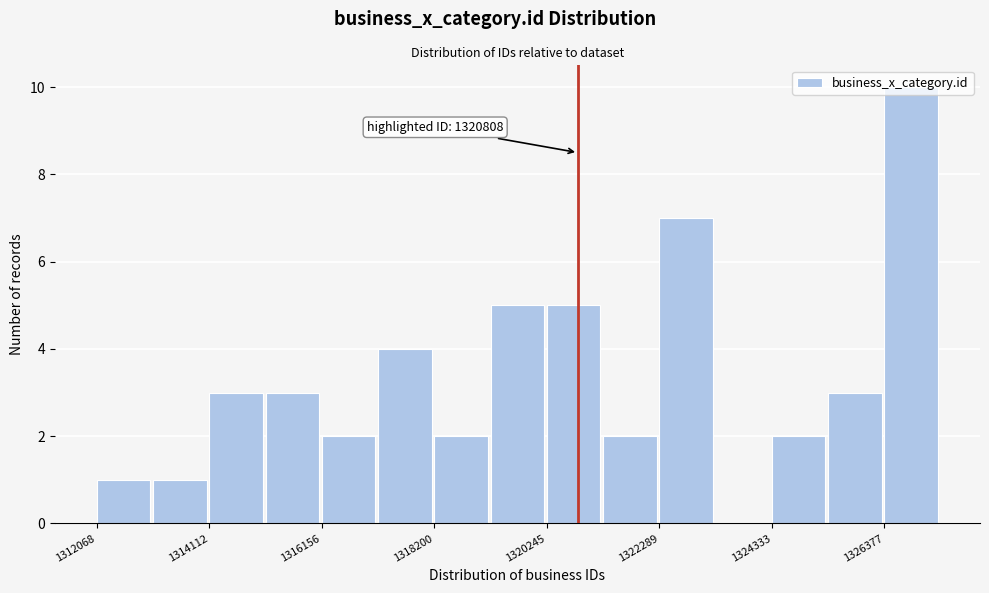

Read against the x-axis, roughly where is the centre of the tallest bar?

1327000